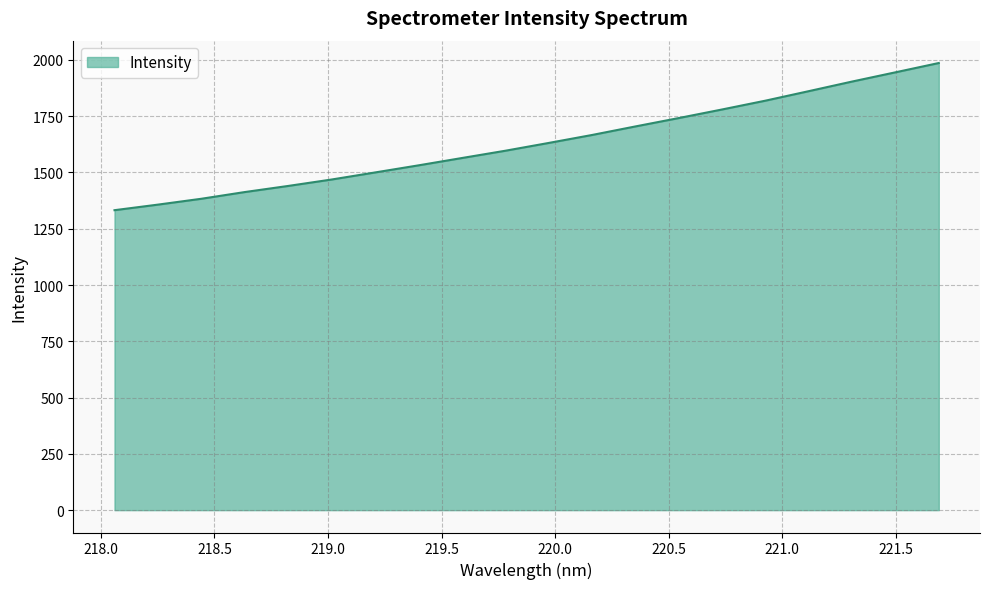

What is the difference between the maximum and minimum values?

653.7